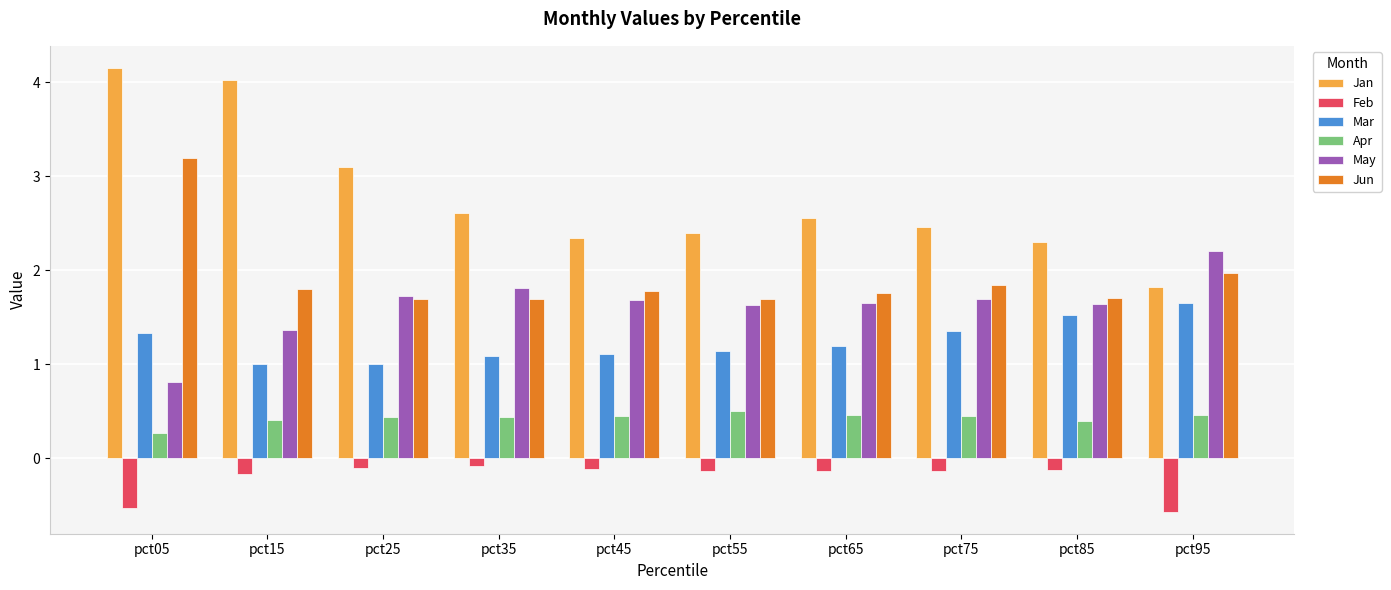

What is the value of the Mar bar at the 3rd from the left?

1.0